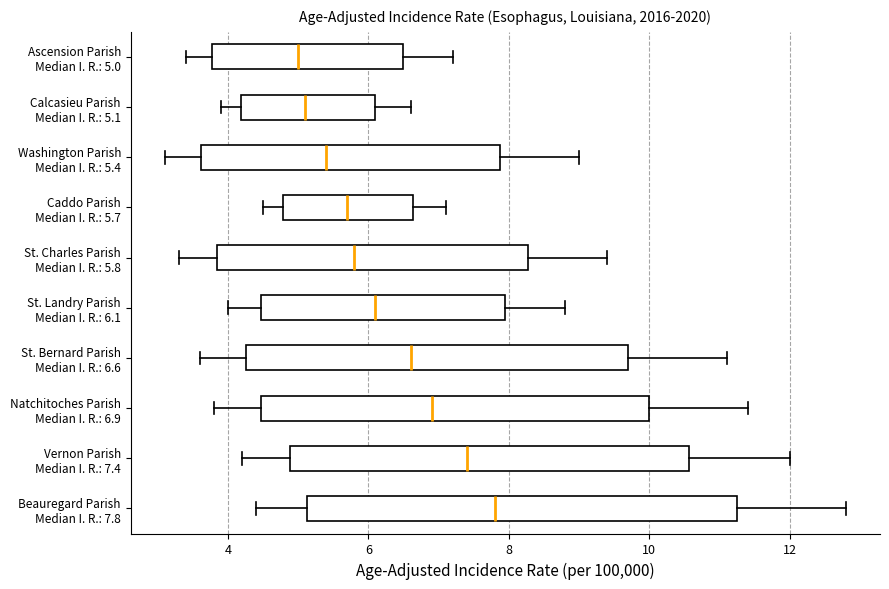

Reading bottom to top, transcribe this box plot: for each box, give where its median line is, the range the box spans, and where its two whiskers end, as read against the x-axis. The values are not printed on the chart, so give them approximately, as read against the axis.

Beauregard Parish Median I. R.: 7.8: median 7.8, box 5.2 to 11.2, whiskers 4.4 to 12.8
Vernon Parish Median I. R.: 7.4: median 7.4, box 4.8 to 10.6, whiskers 4.2 to 12.0
Natchitoches Parish Median I. R.: 6.9: median 7.0, box 4.4 to 10.0, whiskers 3.8 to 11.4
St. Bernard Parish Median I. R.: 6.6: median 6.6, box 4.2 to 9.8, whiskers 3.6 to 11.2
St. Landry Parish Median I. R.: 6.1: median 6.2, box 4.4 to 8.0, whiskers 4.0 to 8.8
St. Charles Parish Median I. R.: 5.8: median 5.8, box 3.8 to 8.2, whiskers 3.4 to 9.4
Caddo Parish Median I. R.: 5.7: median 5.8, box 4.8 to 6.6, whiskers 4.6 to 7.2
Washington Parish Median I. R.: 5.4: median 5.4, box 3.6 to 7.8, whiskers 3.2 to 9.0
Calcasieu Parish Median I. R.: 5.1: median 5.2, box 4.2 to 6.2, whiskers 4.0 to 6.6
Ascension Parish Median I. R.: 5.0: median 5.0, box 3.8 to 6.4, whiskers 3.4 to 7.2